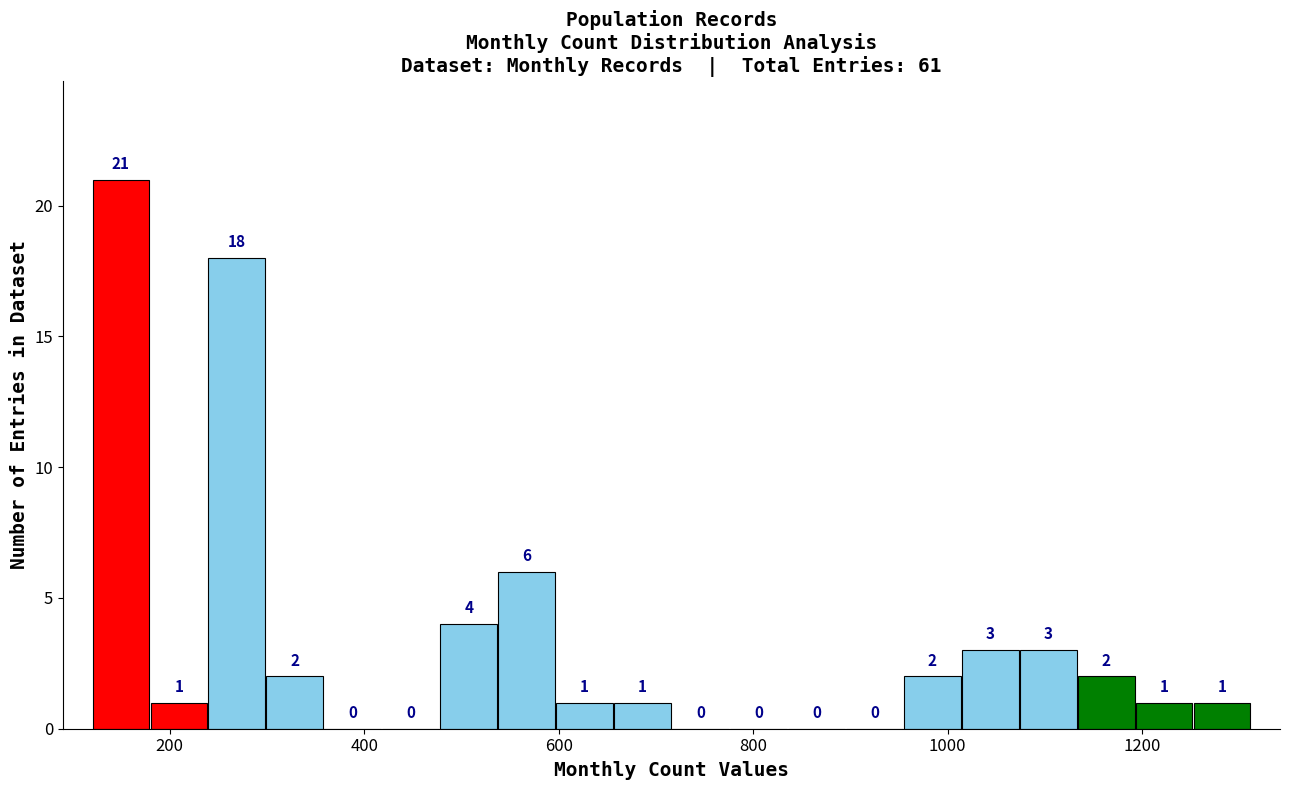

Around what value on the x-axis is the tallest bar? Give the approximate position of its centre, as read against the axis.

140